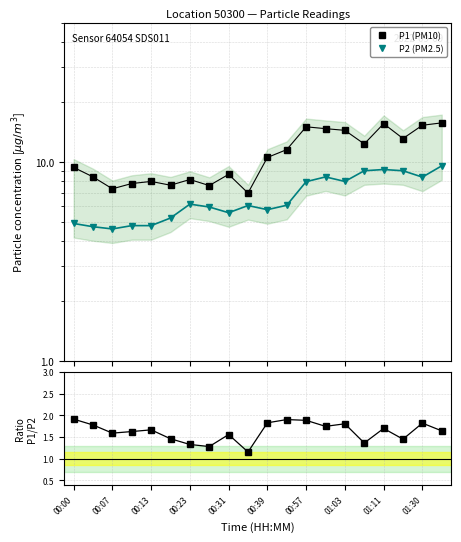

How many data points in P1 (PM10) are less than 10?

10